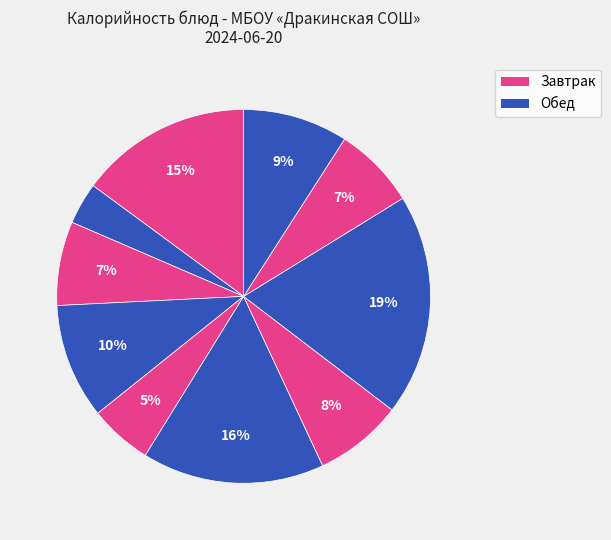

Is there a majority slice in this chart?

No